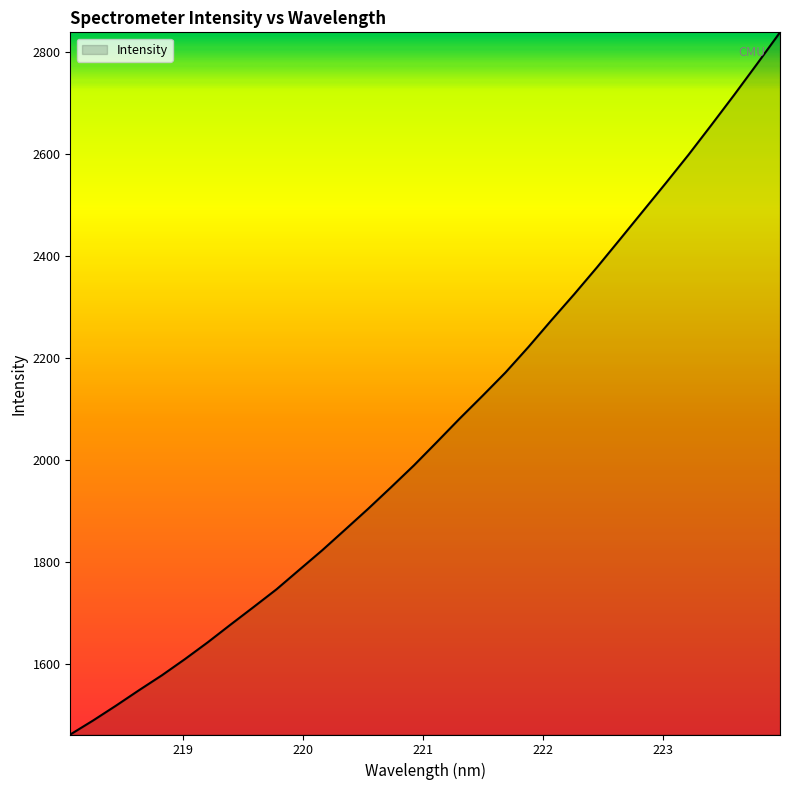

What is the smallest value displayed?

1462.7